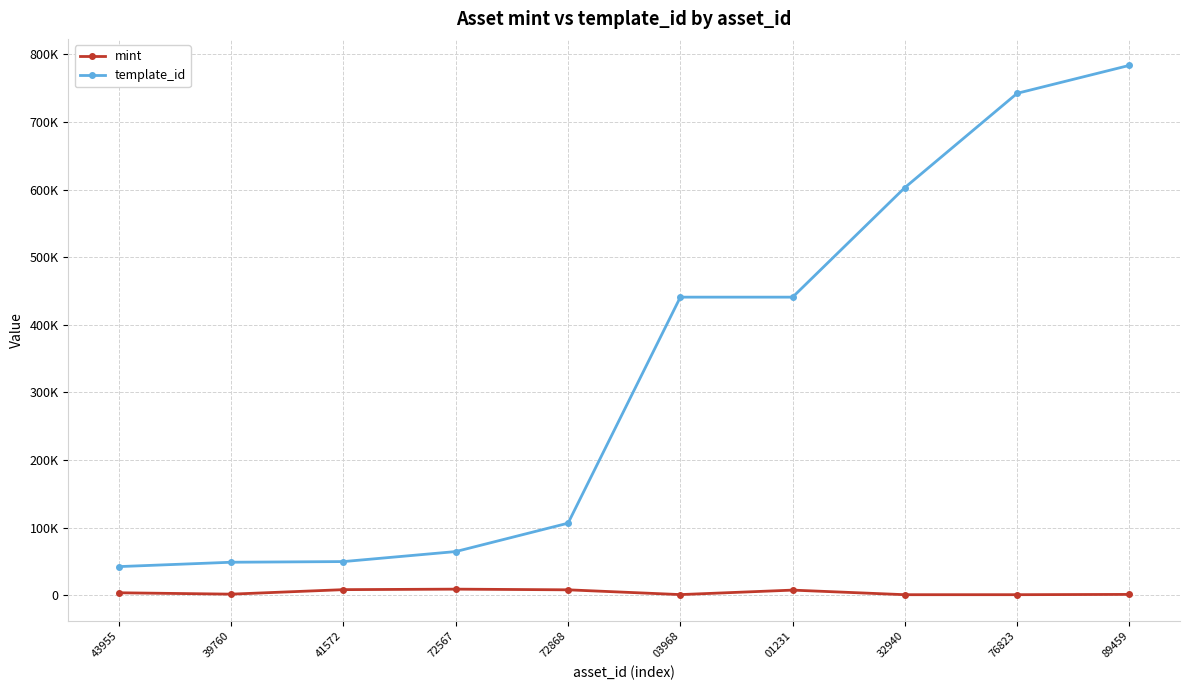

What is the label of the 10th point from the right?

43955